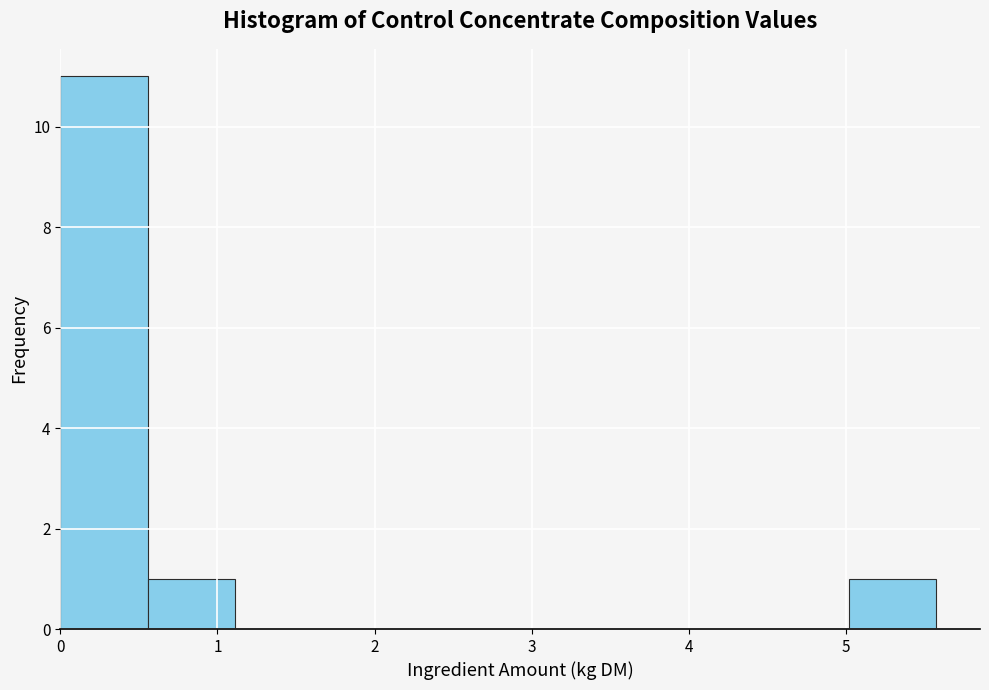

Reading left to right, list every bar in this chart as the range it spans on the x-axis followed by its height. Neither the bar edges nor the heights are printed on the chart, so give them approximately, as read against the axes.

0.0 to 0.6: 11
0.6 to 1.1: 1
1.1 to 1.7: 0
1.7 to 2.2: 0
2.2 to 2.8: 0
2.8 to 3.3: 0
3.3 to 3.9: 0
3.9 to 4.5: 0
4.5 to 5.0: 0
5.0 to 5.6: 1